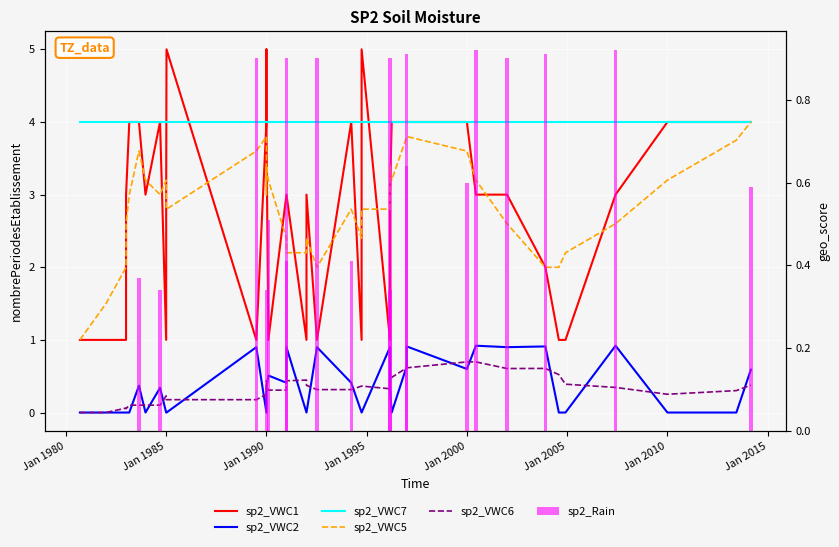

What is the value of the sp2_VWC7 bar at the 38th from the left?

4.0